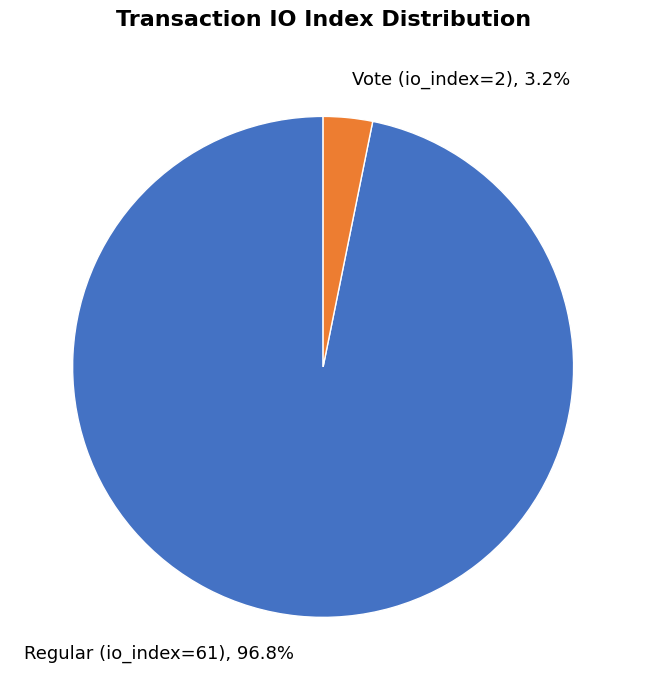

What portion of the pie excludes Regular (io_index=61)?

3.2%